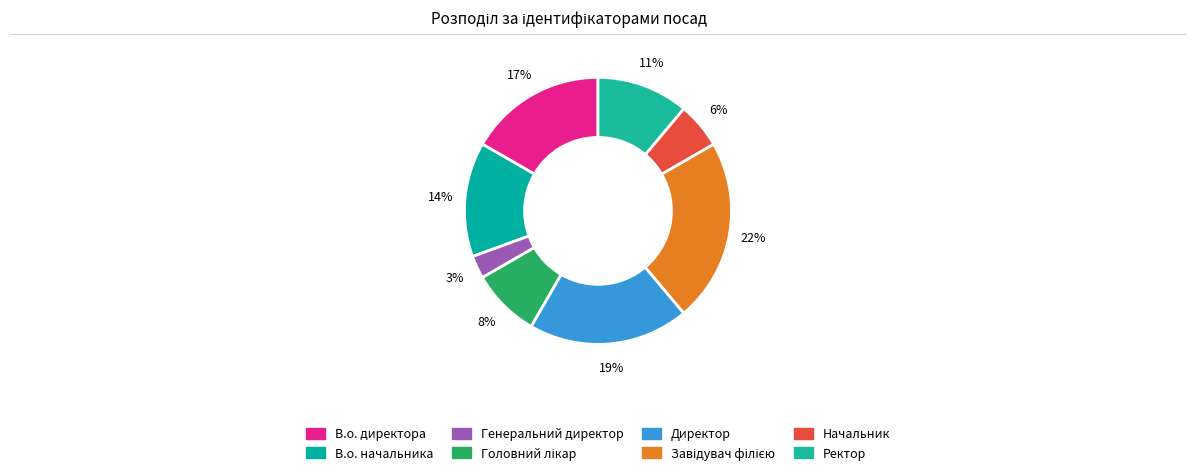

What is the largest slice in the pie chart?

Завідувач філією